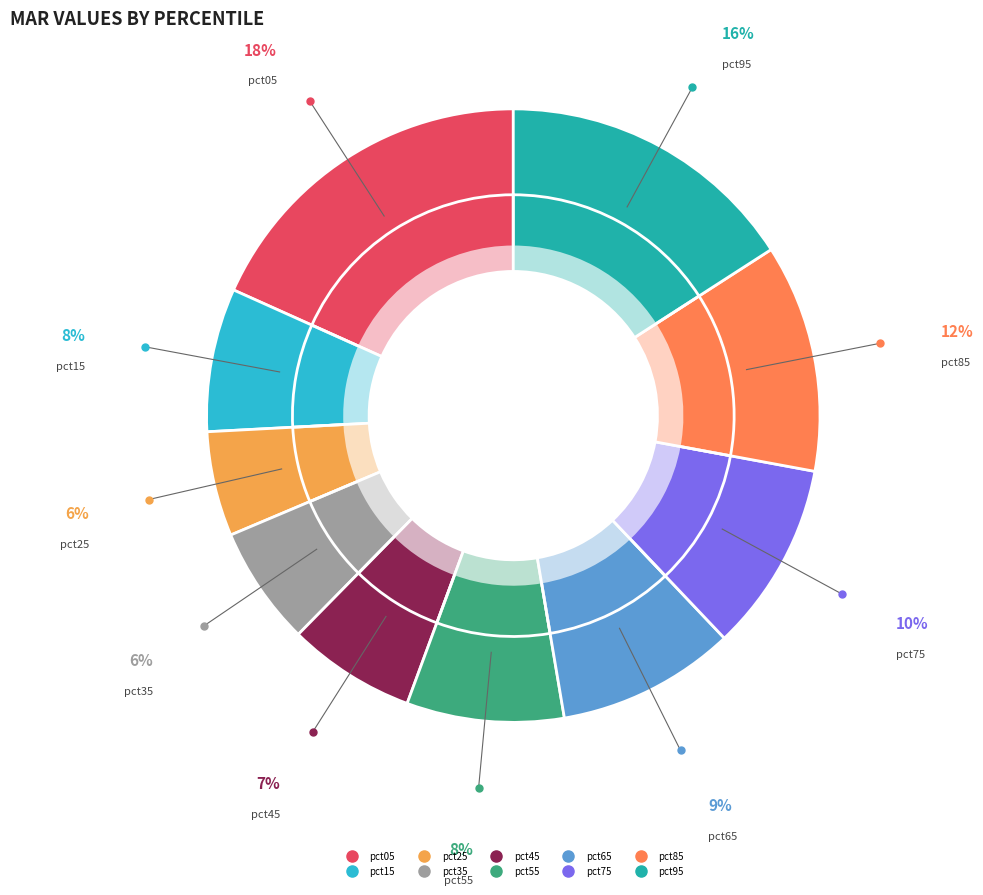

Is pct85 the majority of the pie?

No